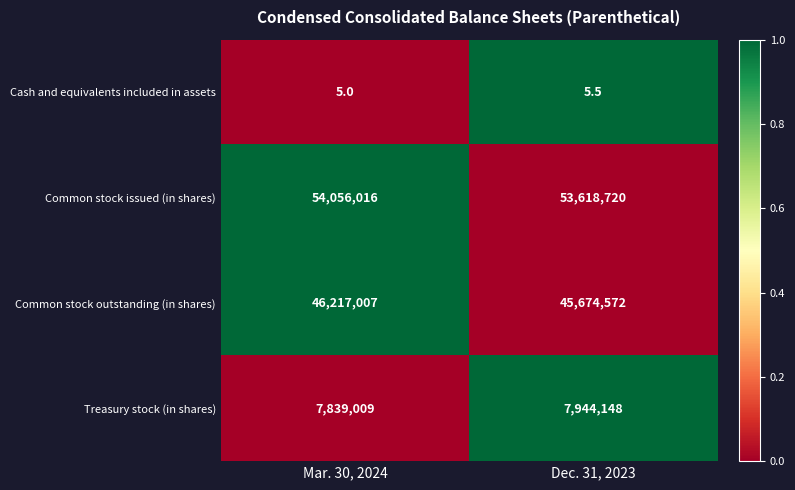

What is the sum of all Common stock issued (in shares) values?

107674736.0